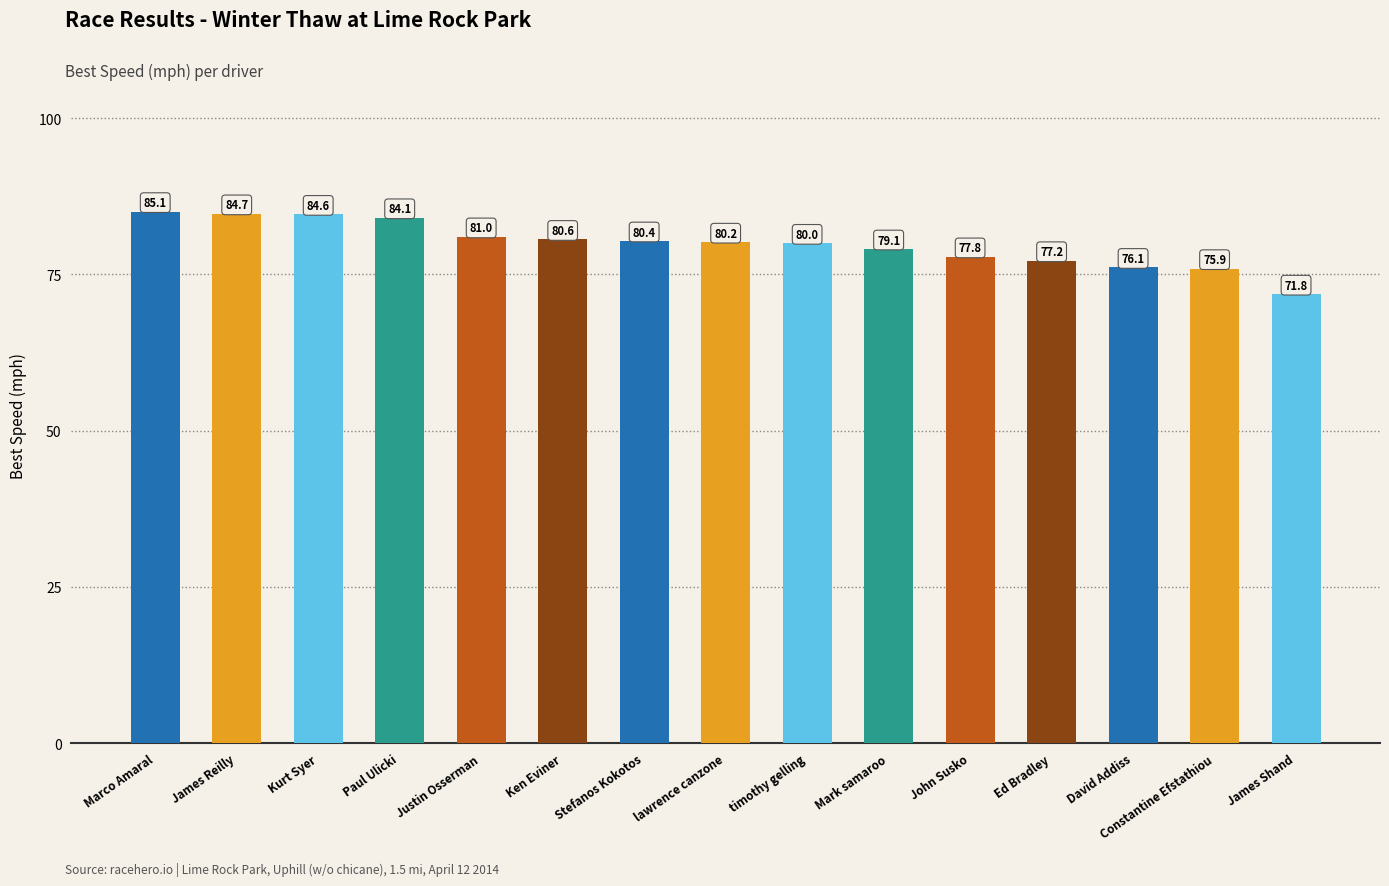

Read the value at Marco Amaral.

85.1